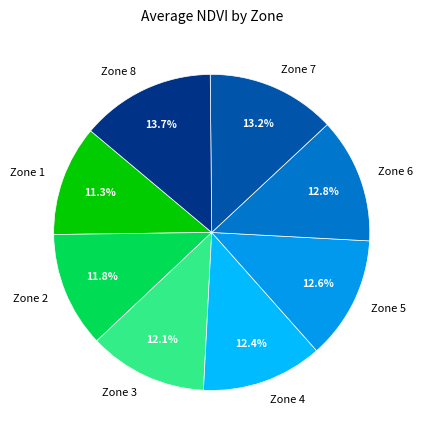

How many segments does this pie chart have?

8